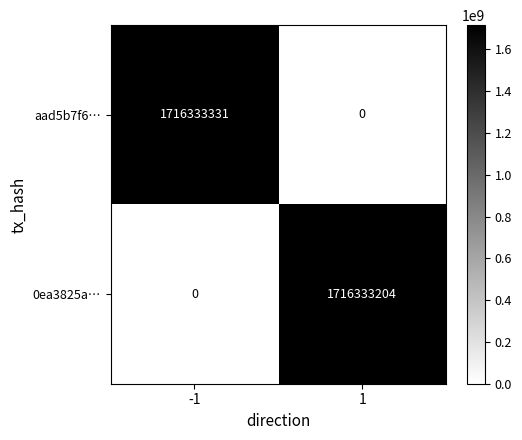

How many categories are shown in the chart?

2